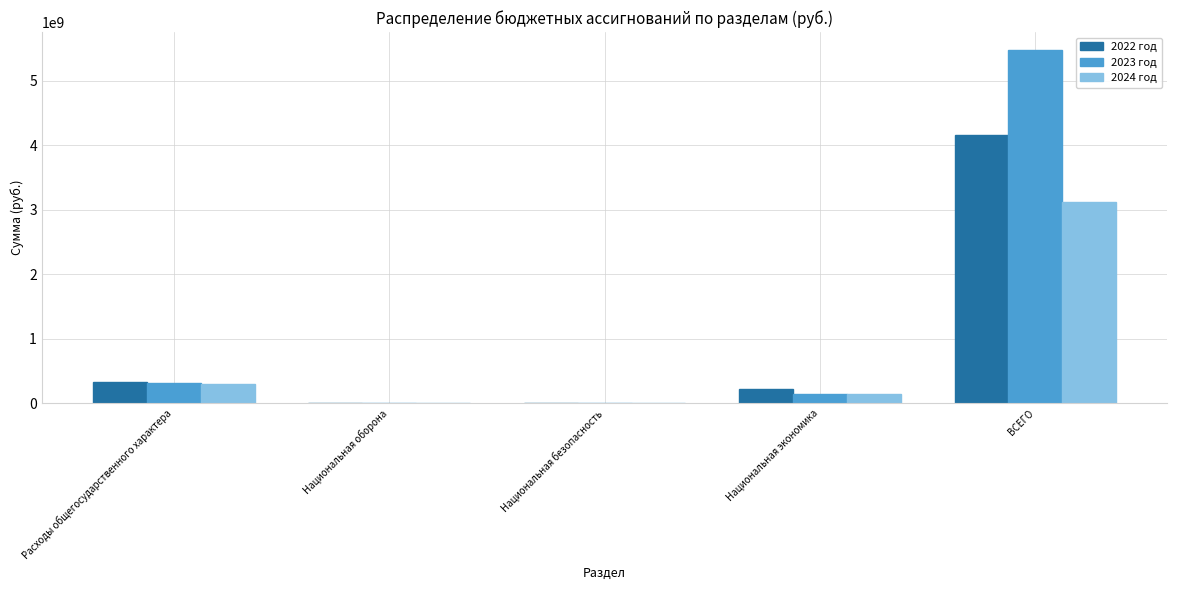

Is it true that 2024 год equals 1563938721.0 at ВСЕГО?

False